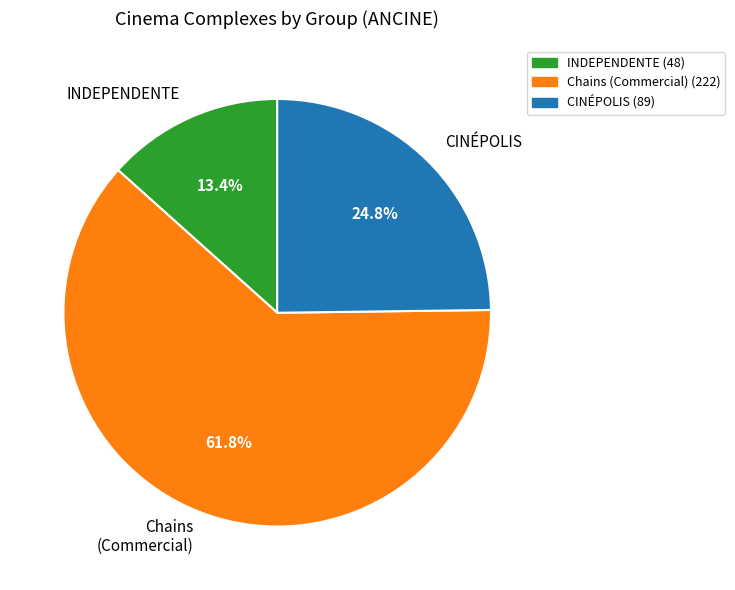

To the nearest percent, what portion does CINÉPOLIS represent?

25%